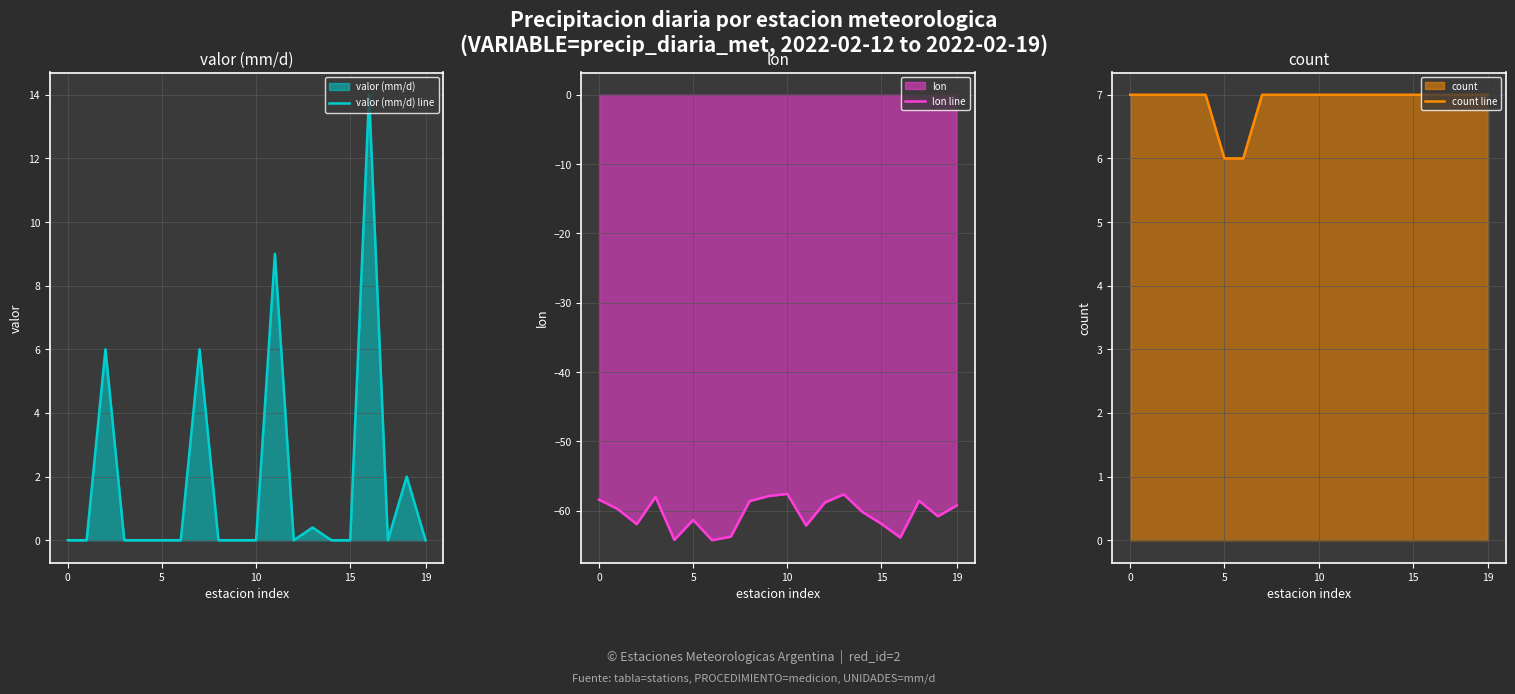

Is the value of count line at 13 greater than the value of lon line at 7?

Yes